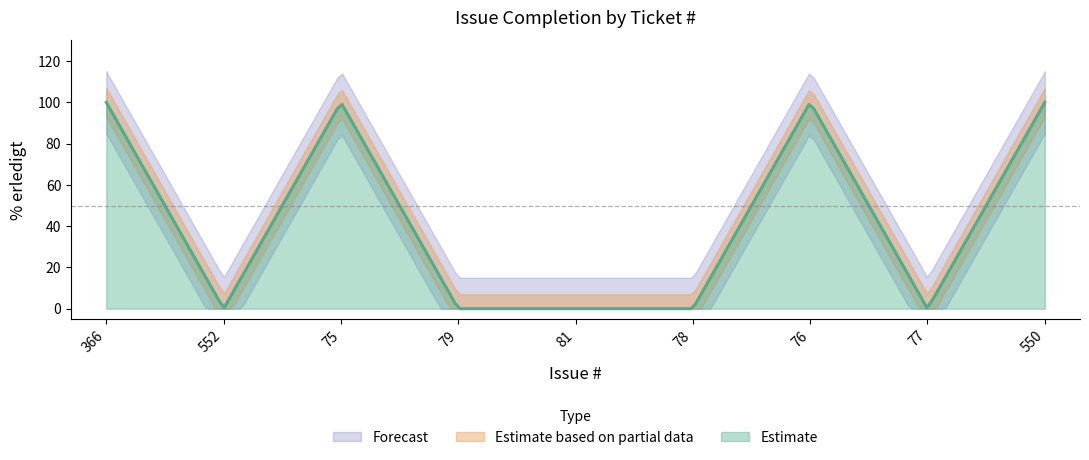

Rank the categories by value from highest to lowest.

366, 75, 76, 550, 552, 79, 81, 78, 77